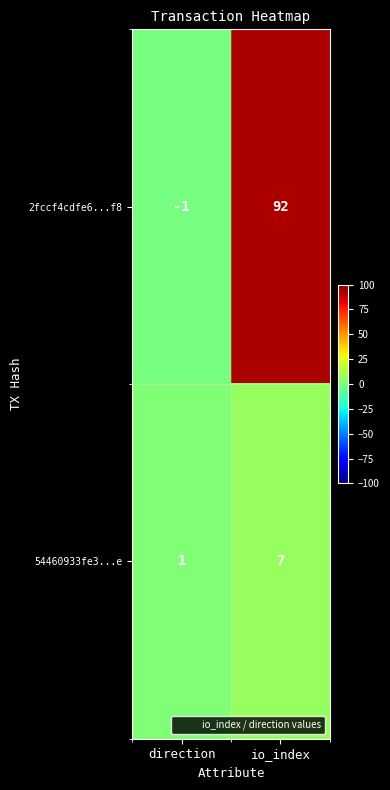

What is the spread (max minus min) of values at io_index?

85